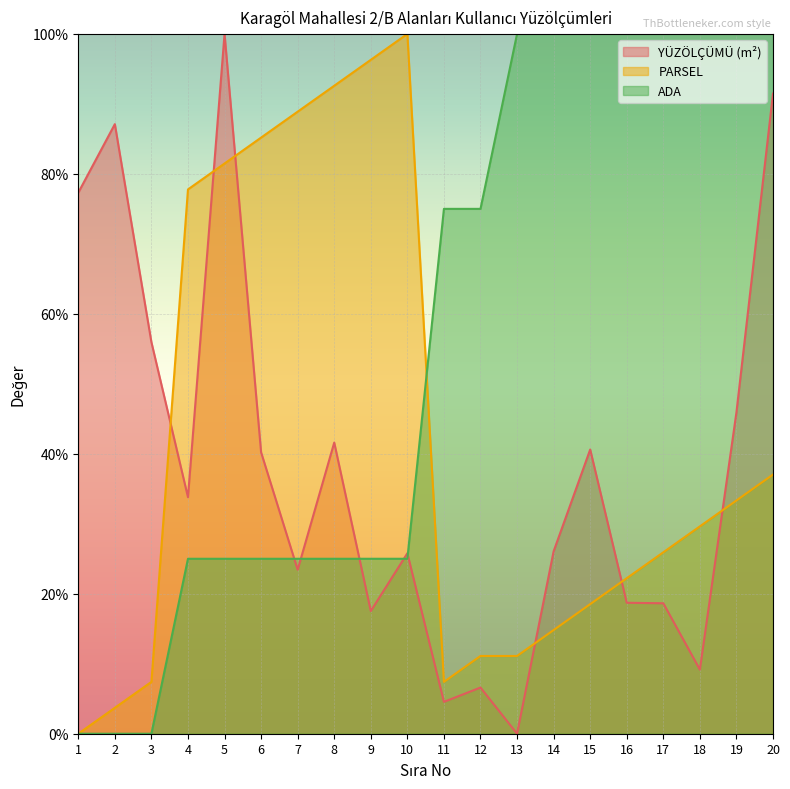

What is the total value across all series at 1?

77.3